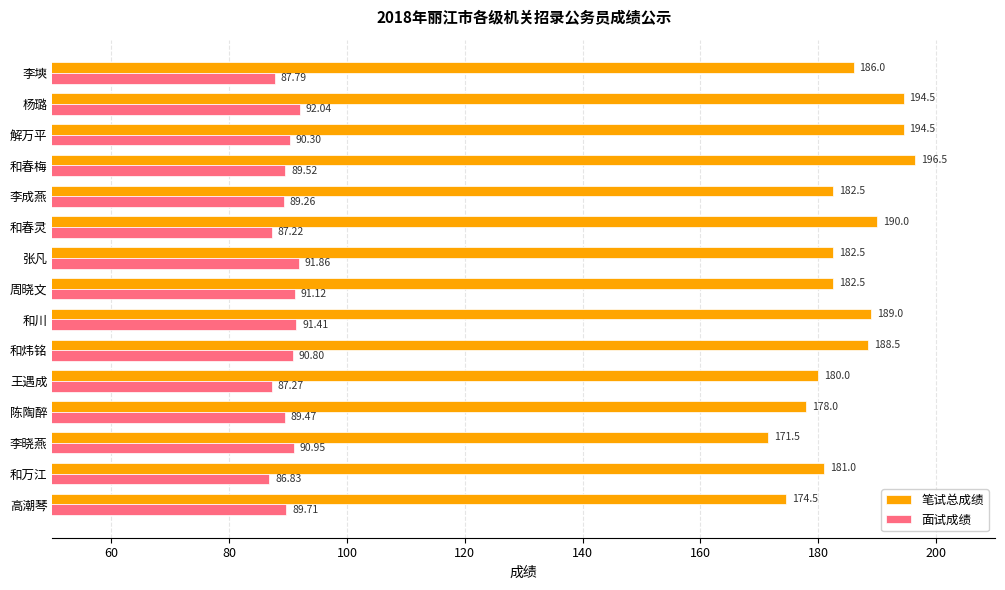

List the series in order of their peak value, highest first.

笔试总成绩, 面试成绩